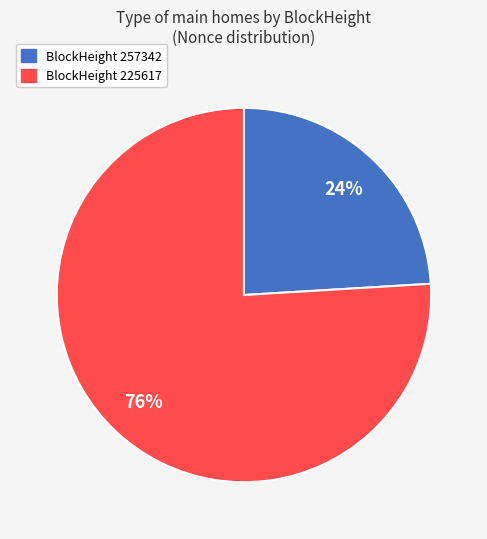

To the nearest percent, what is the average slice percentage?

50%